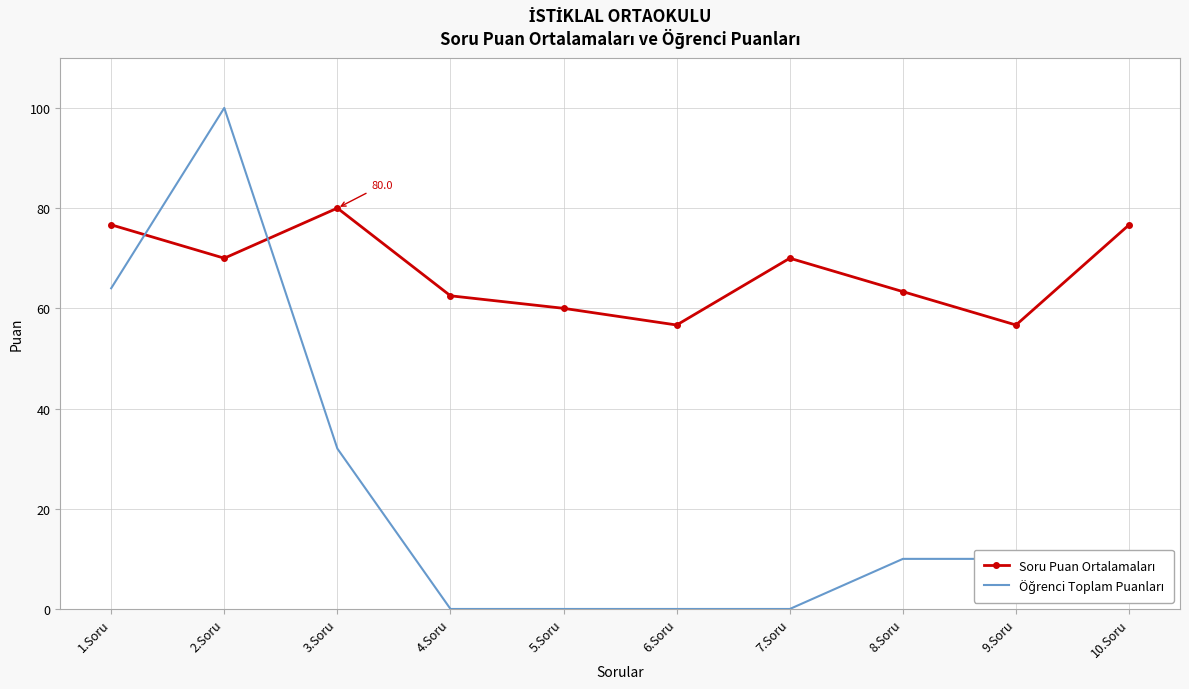

What is the spread (max minus min) of values at 5.Soru?

60.0